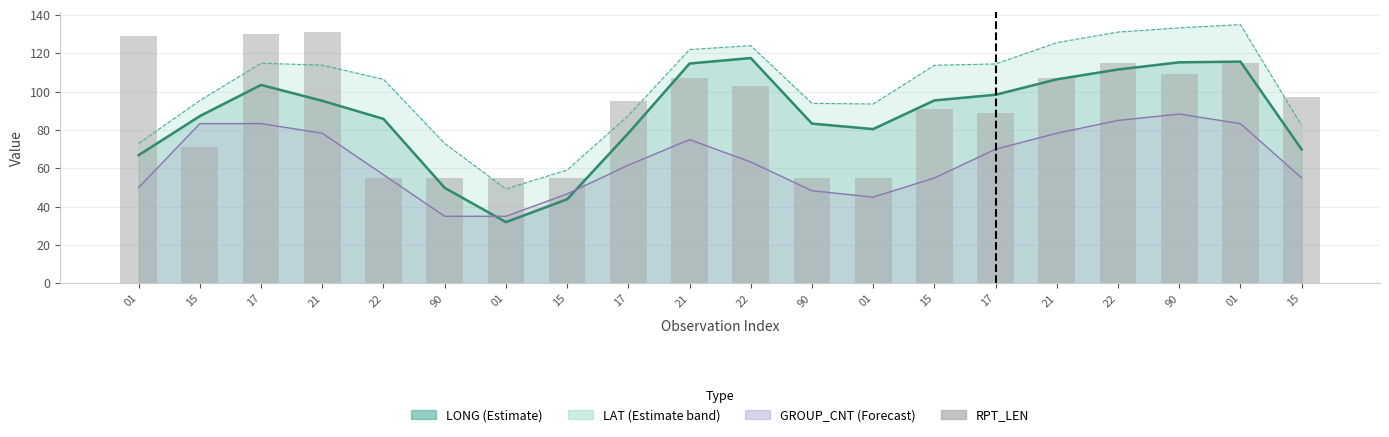

What is the sum of the values at 22 and 17?

150